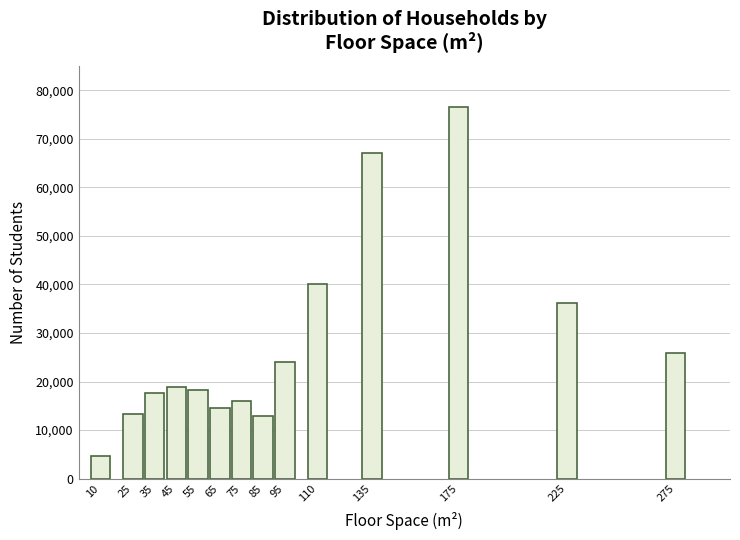

The value at 95 is 34652. True or false?

False